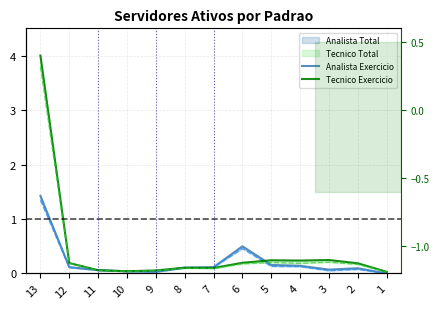

At how many categories does at least one series exceed 0?

13